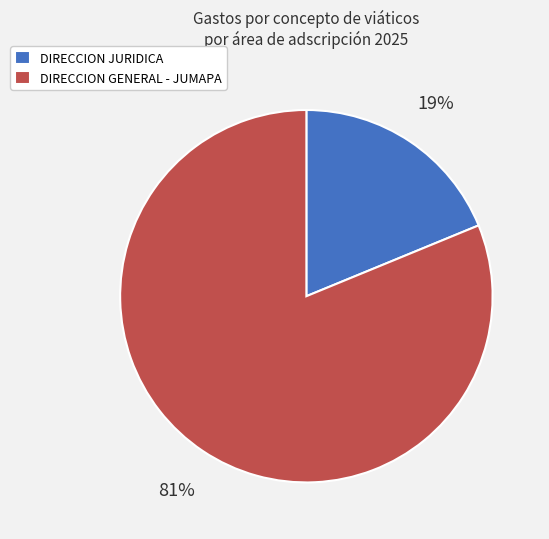

What is the ratio of the value at DIRECCION GENERAL - JUMAPA to the value at DIRECCION JURIDICA?

4.3